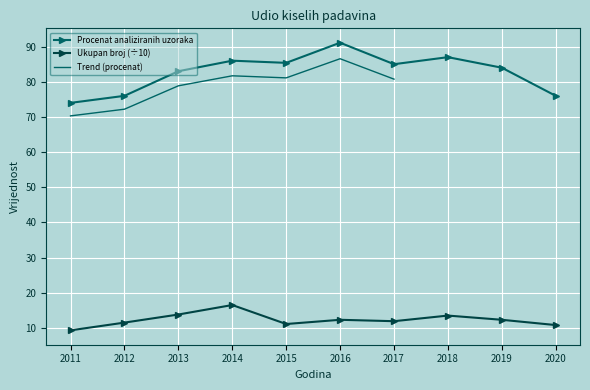

Read the Ukupan broj analiziranih uzoraka value at 2014.

16.5